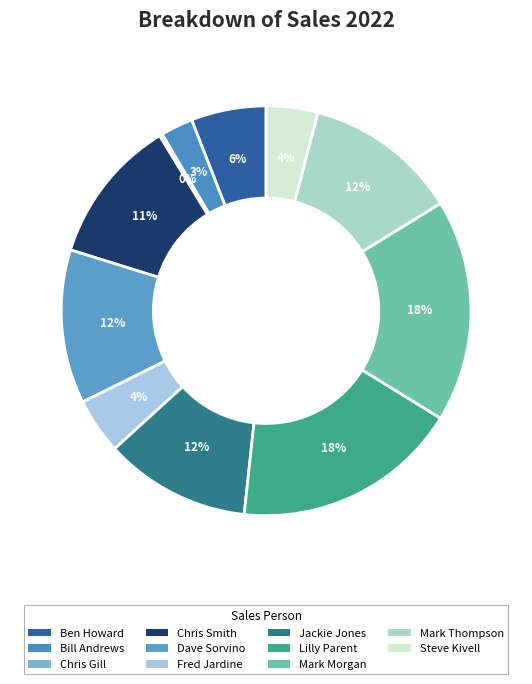

Is Dave Sorvino the majority of the pie?

No